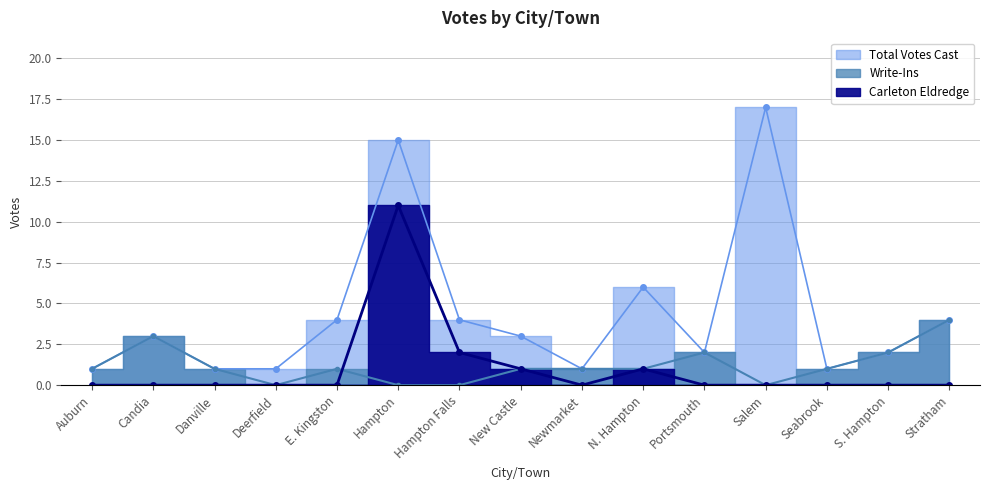

What is the average value of the Carleton Eldredge series?

1